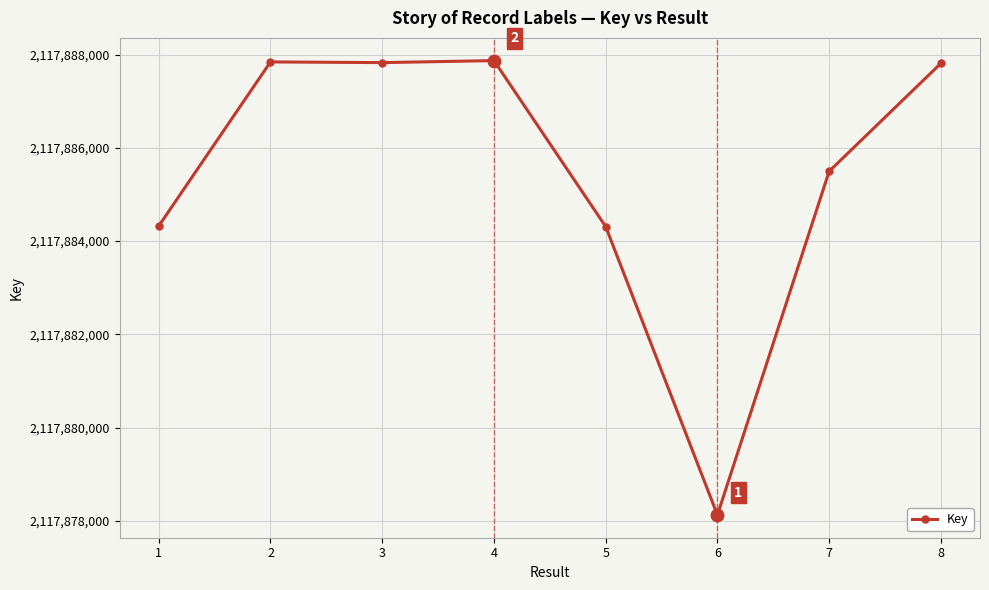

What is the sum of all values?

16943083614